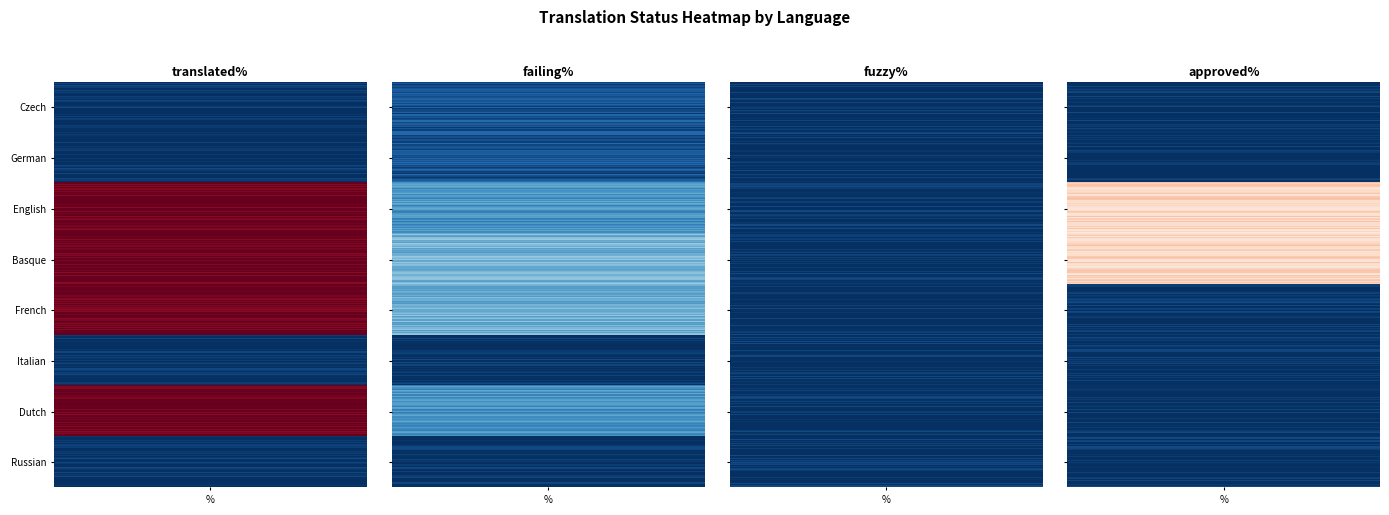

Where is Dutch nearest to the value 50?

failing_percent